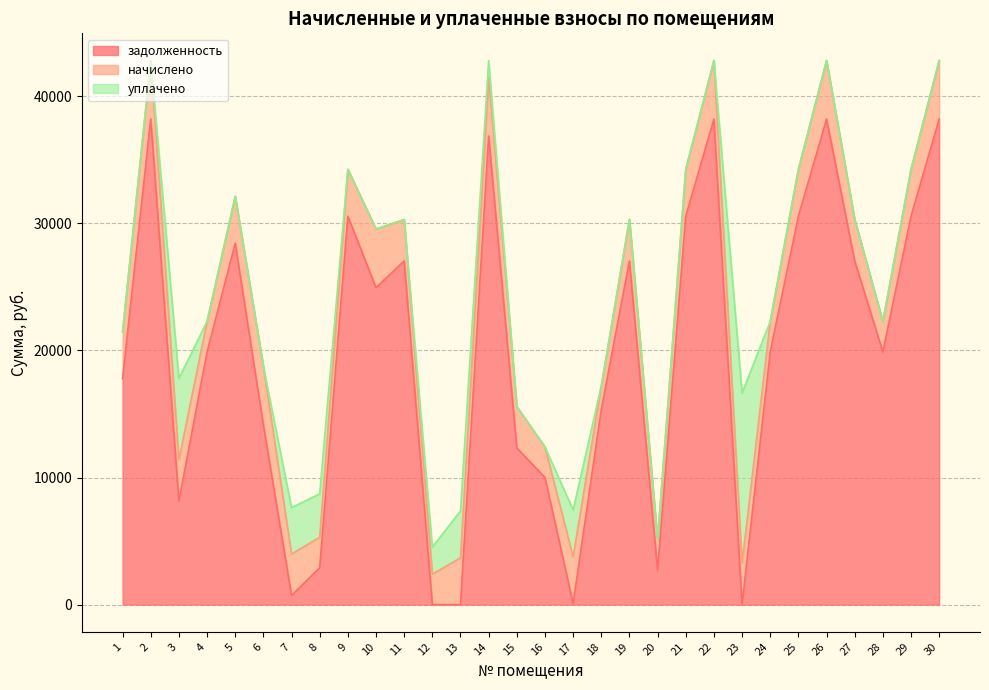

Is the value of задолженность at 24 greater than the value of уплачено at 30?

Yes